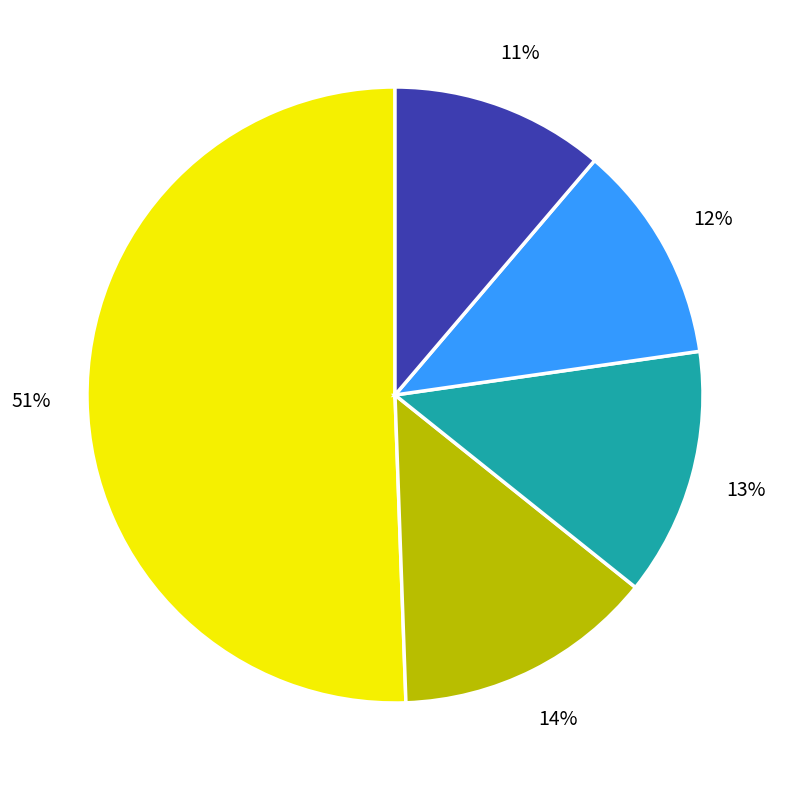

Is there any slice that represents more than half of the pie?

Yes